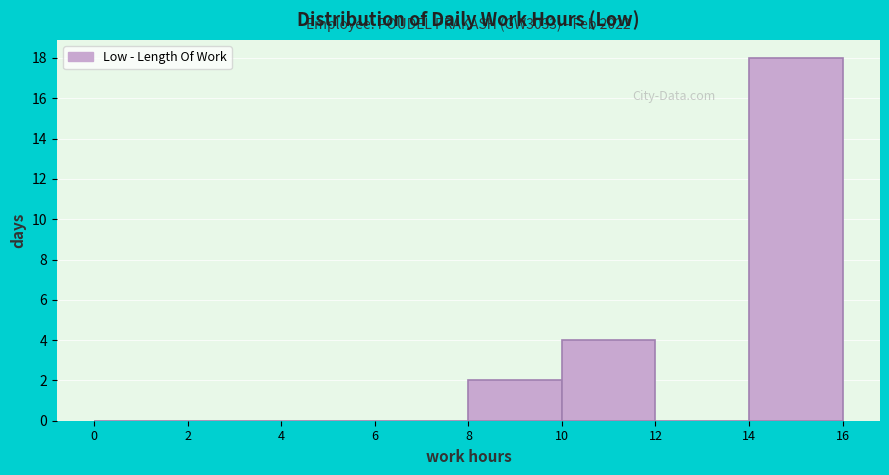

Which range on the x-axis has the tallest bar?

14 to 16